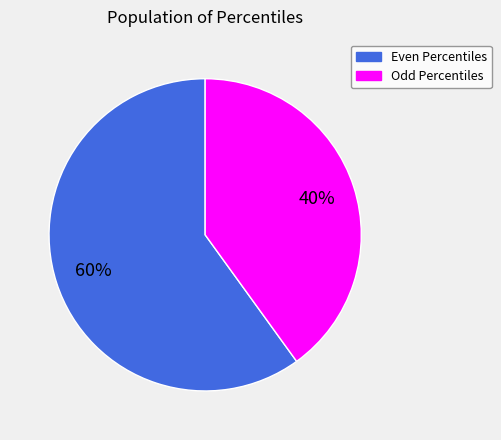

Count the number of slices in the pie.

2